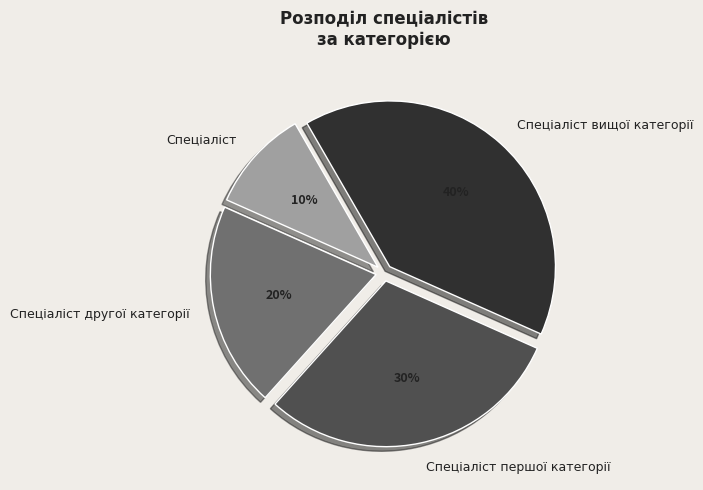

Does any single category account for the majority?

No